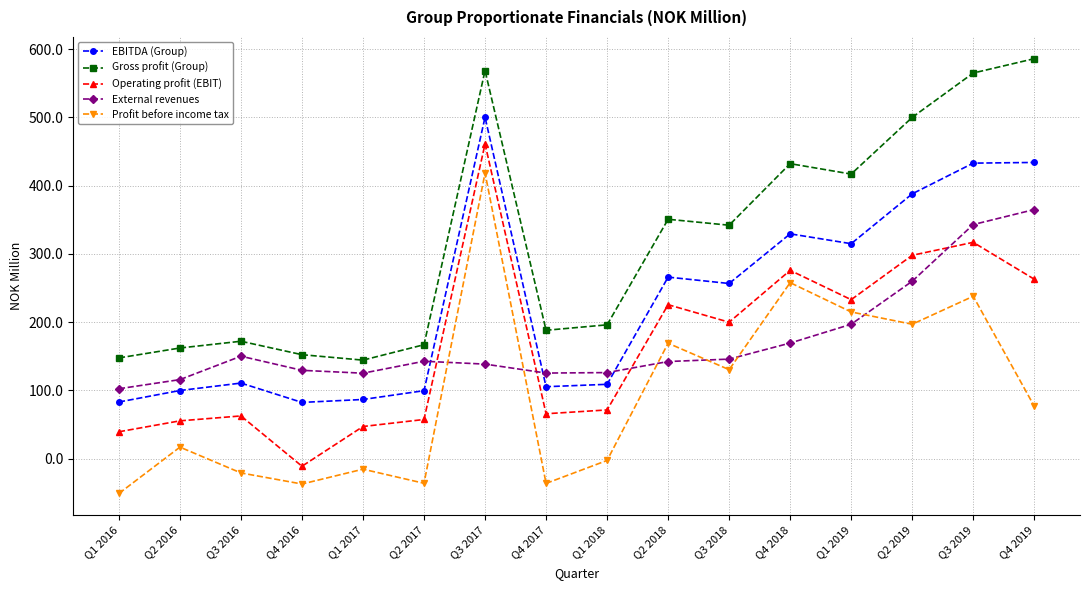

How many data points does each series have?

16